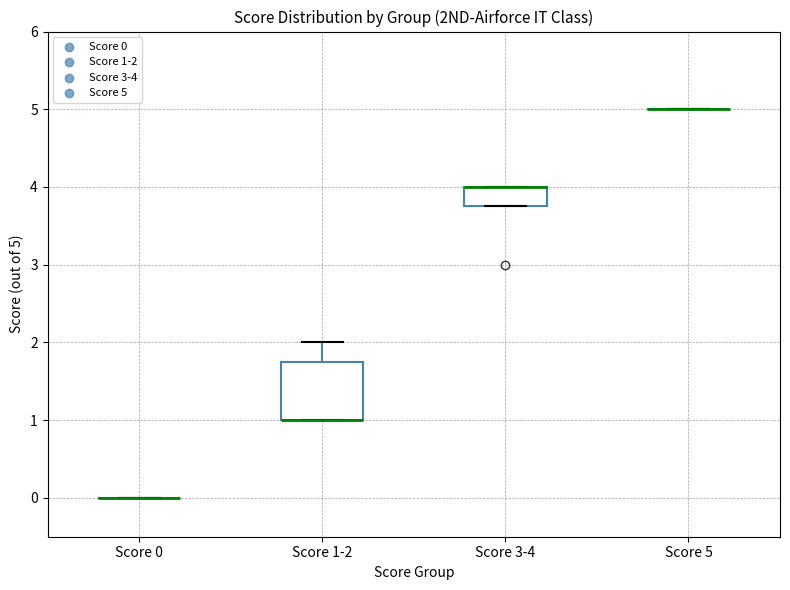

Reading left to right, read every box against the y-axis: the position of its median line, the range the box covers, and the ends of its whiskers. The values are not printed on the chart, so give them approximately, as read against the axis.

Score 0: box collapsed to a line at 0.0, whiskers 0.0 to 0.0
Score 1-2: median 1.0 (drawn on the box's lower edge), box 1.0 to 1.8, whiskers 1.0 to 2.0
Score 3-4: median 4.0 (drawn on the box's upper edge), box 3.8 to 4.0, whiskers 3.8 to 4.0
Score 5: box collapsed to a line at 5.0, whiskers 5.0 to 5.0